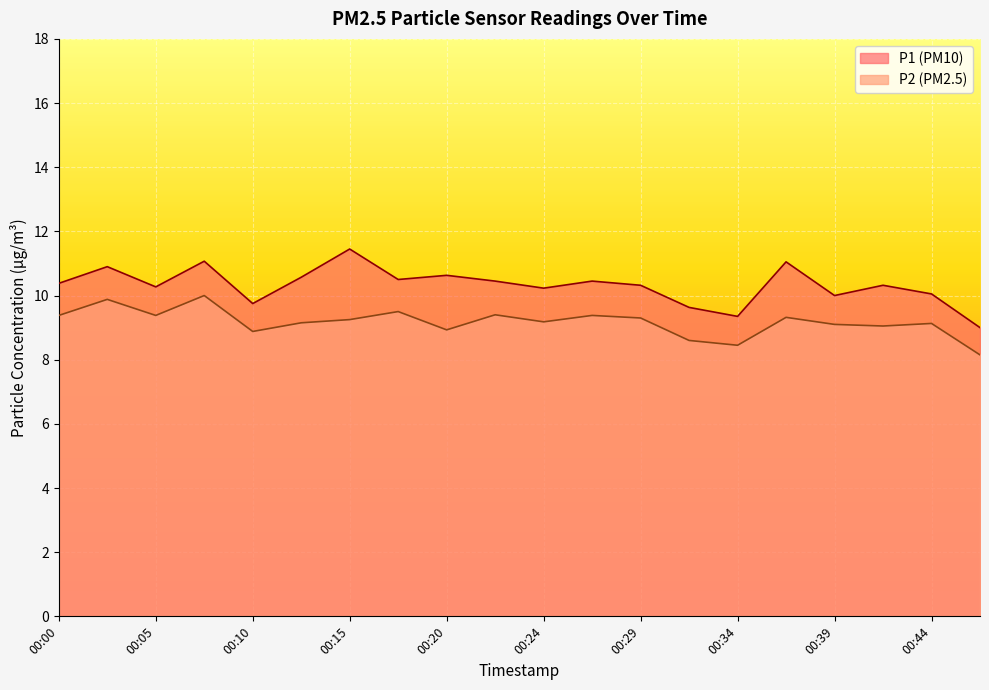

Reading right to left, transcribe all the data shown in this chart.

P1: 9.0	10.1	10.3	10.0	11.1	9.3	9.6	10.3	10.4	10.2	10.4	10.6	10.5	11.4	10.6	9.8	11.1	10.3	10.9	10.4
P2: 8.2	9.1	9.1	9.1	9.3	8.4	8.6	9.3	9.4	9.2	9.4	8.9	9.5	9.2	9.2	8.9	10.0	9.4	9.9	9.4